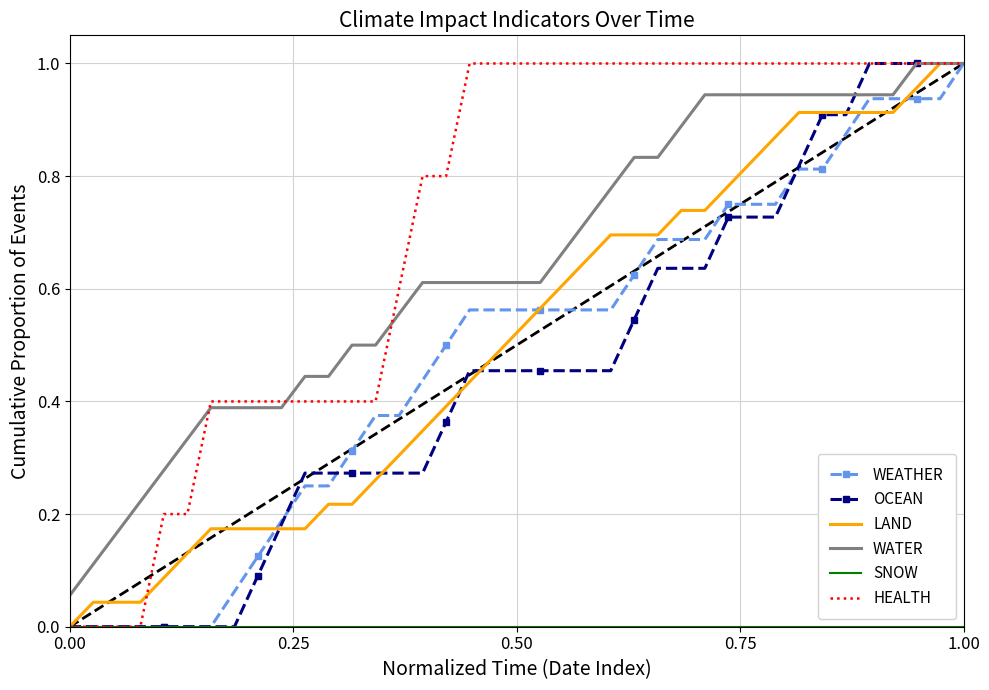

Which series has the largest total across all categories?

HEALTH